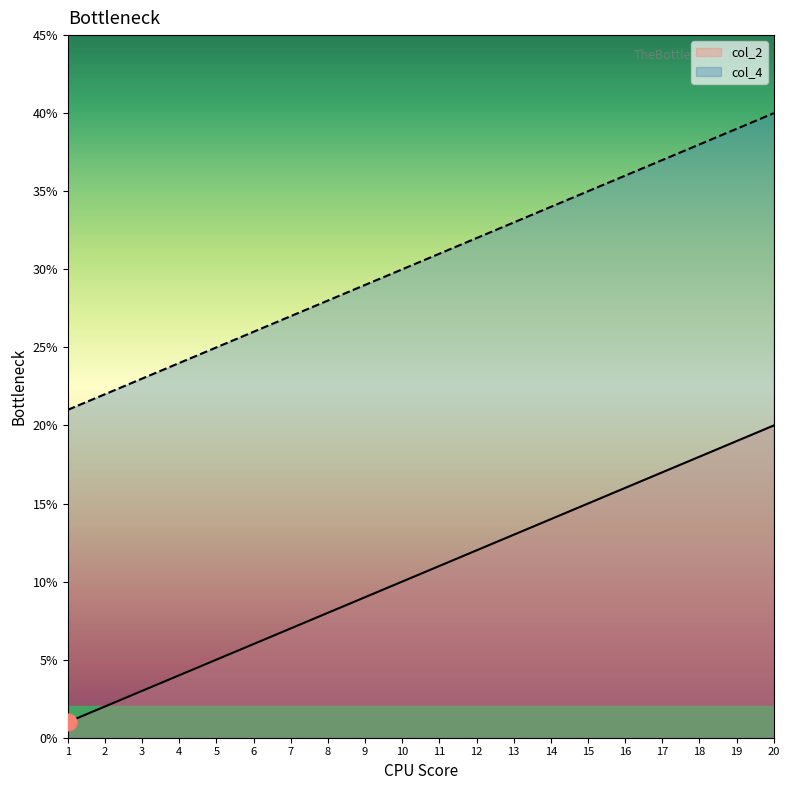

Between 13 and 16, which series saw the biggest shift?

col_2